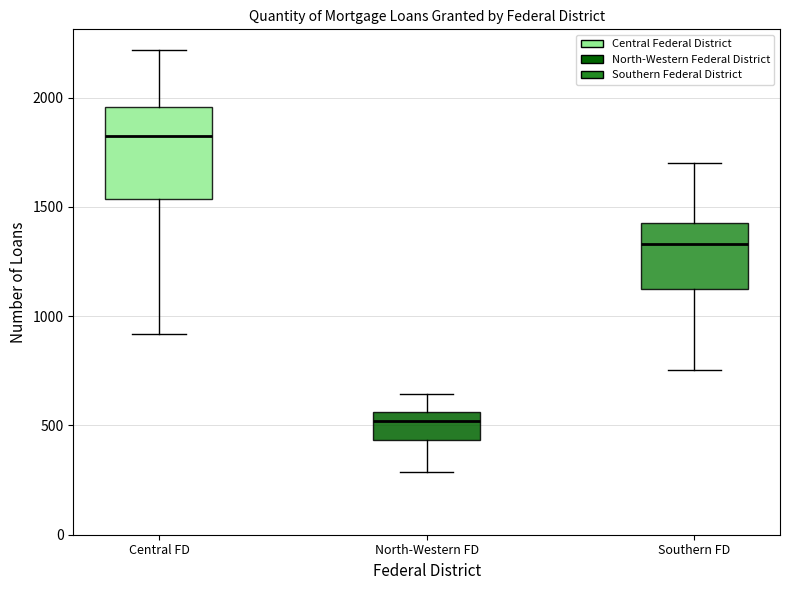

Which box's median line is the highest?

Central FD